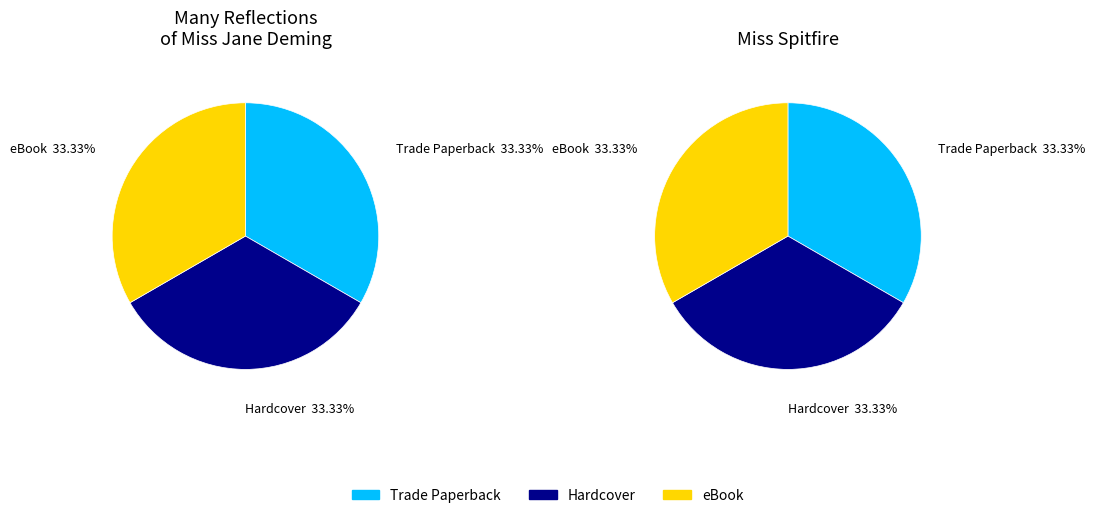

What percentage is NOT represented by Hardcover?

66.7%